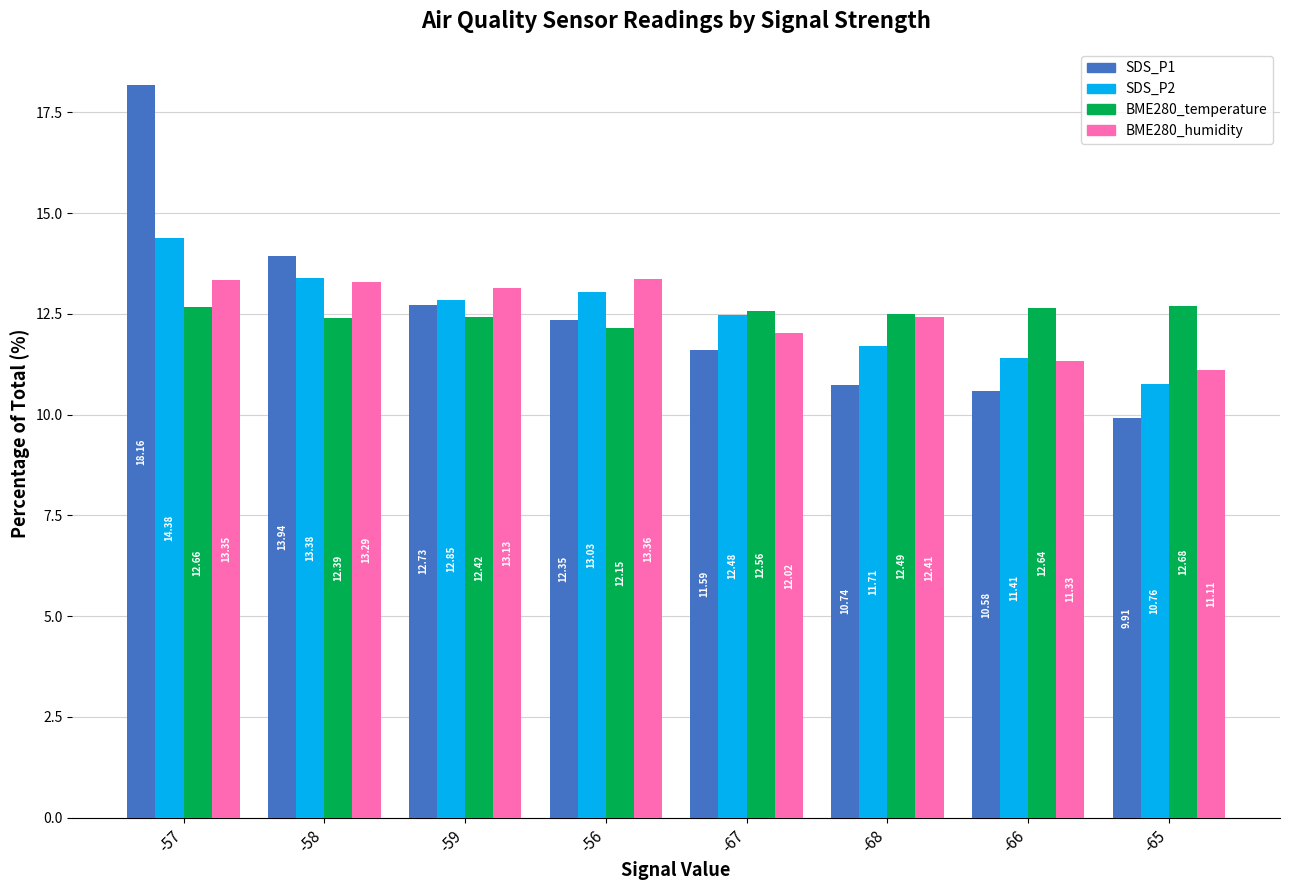

What value does the BME280_temperature series have at -59?

12.4